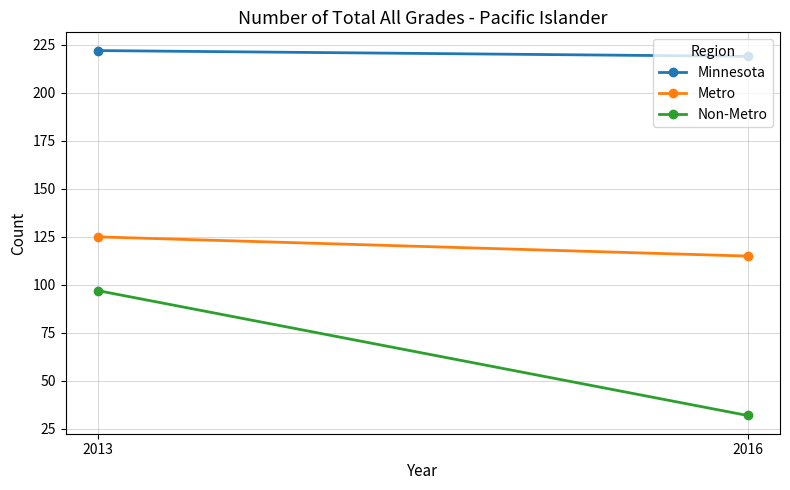

What is the value of the Minnesota point at the 1st from the left?

222